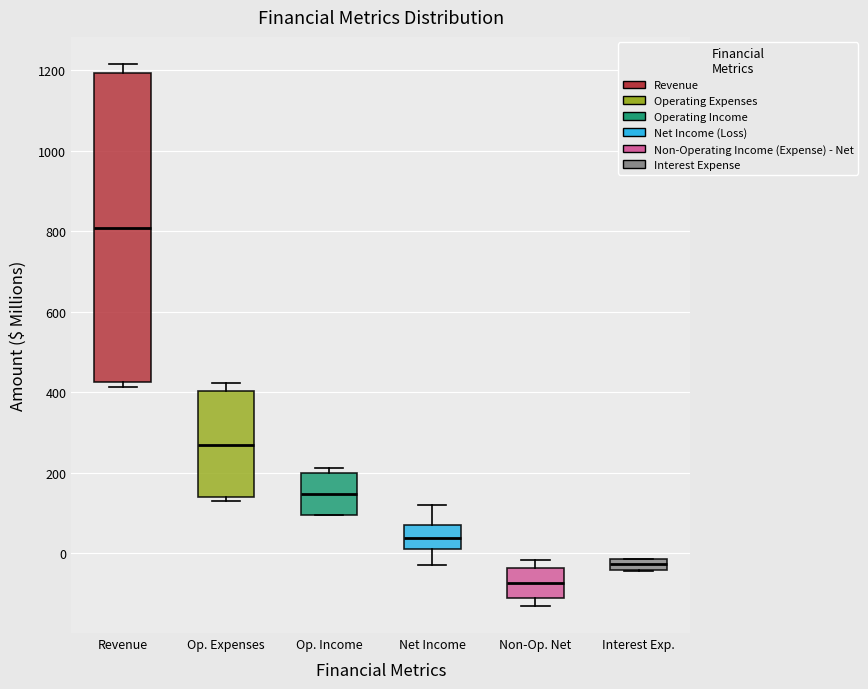

Where does the upper whisker of the box for Op. Expenses end on the y-axis? The values are not printed on the chart, so give them approximately, as read against the axis.

420